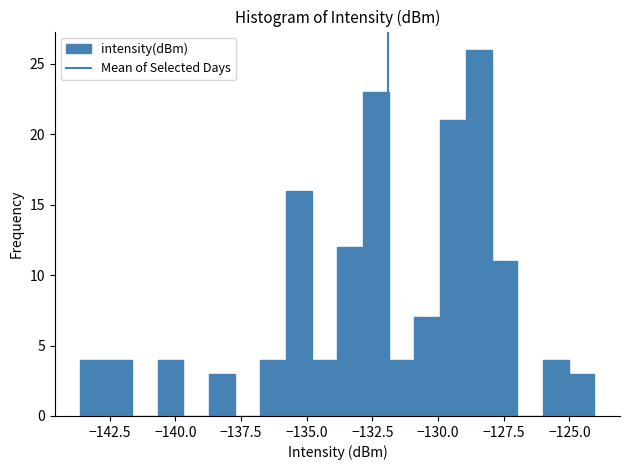

Read against the x-axis, roughly where is the centre of the tallest bar?

-128.5